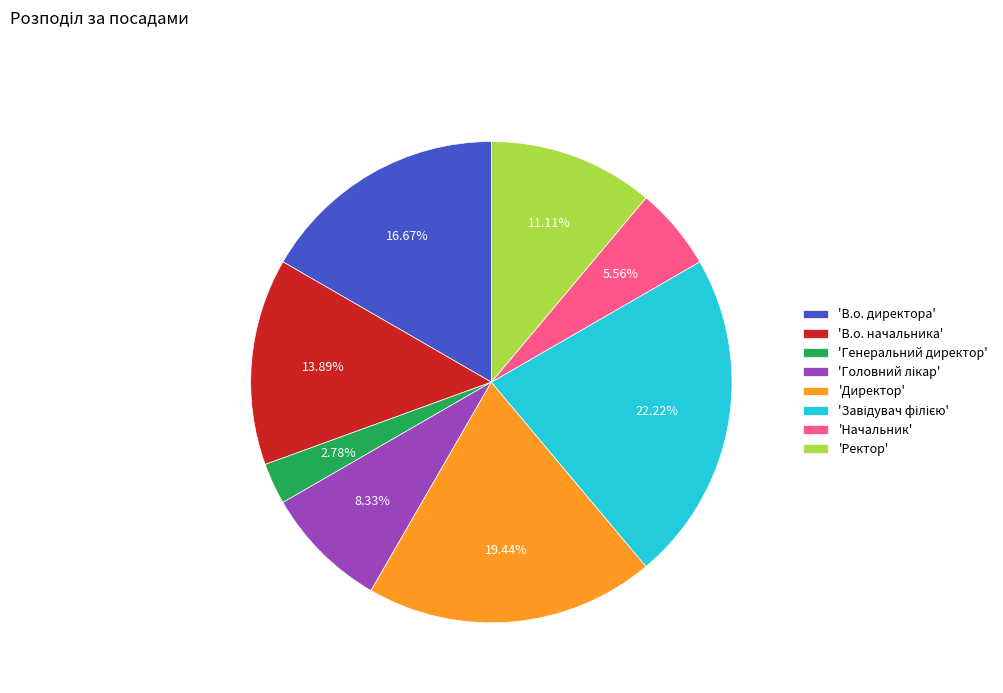

Which slice is the smallest?

'Генеральний директор'